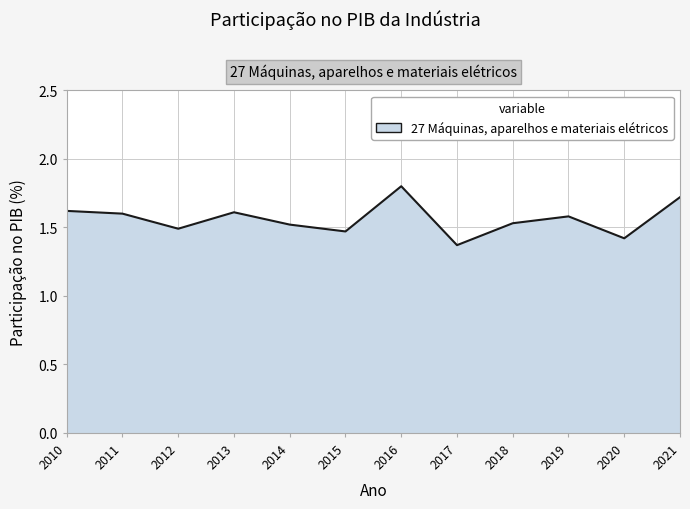

What is the difference between the maximum and second lowest values?

0.4